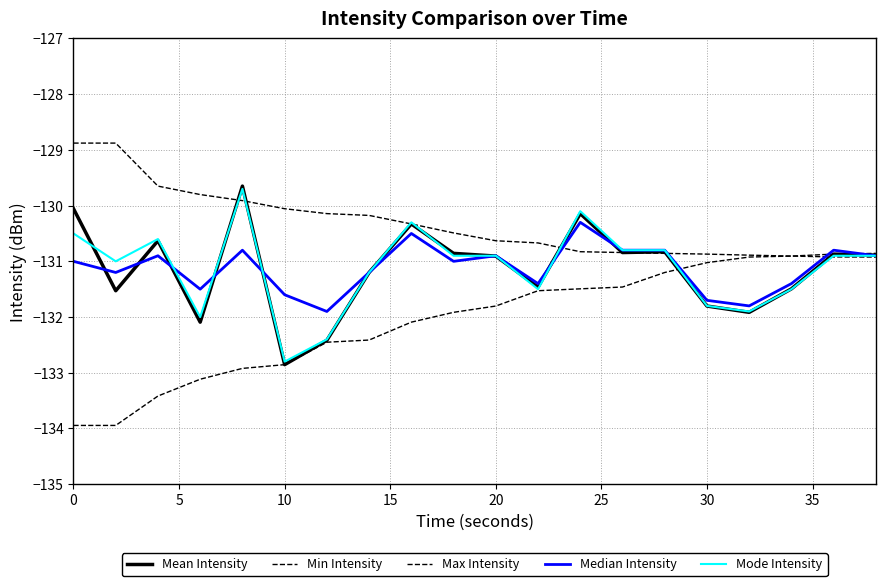

What is the difference between the maximum and minimum values in the Median Intensity series?

1.6